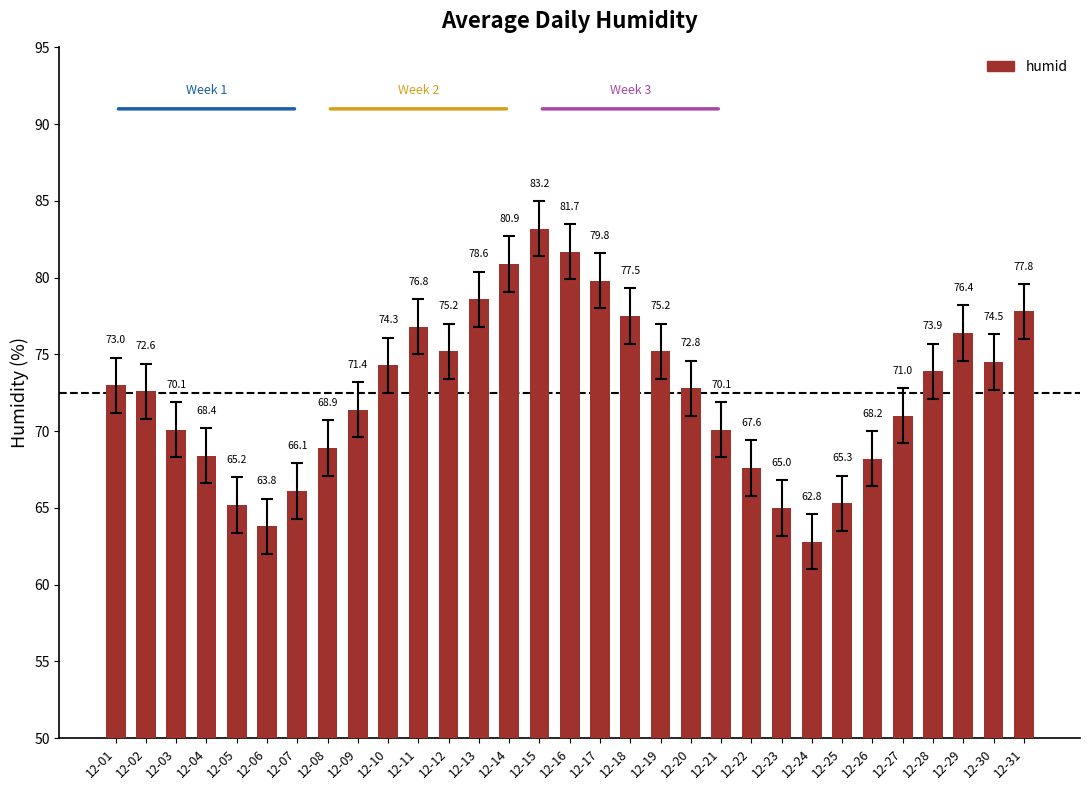

Read the value at 12-20.

72.8